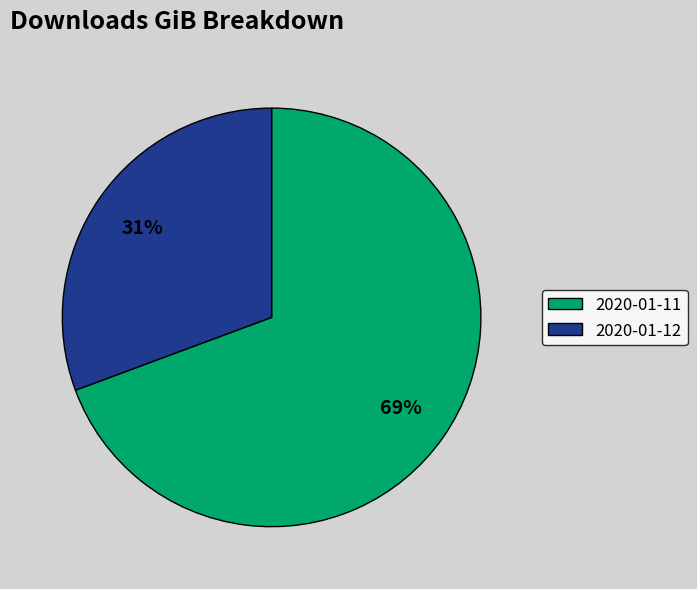

How many segments does this pie chart have?

2